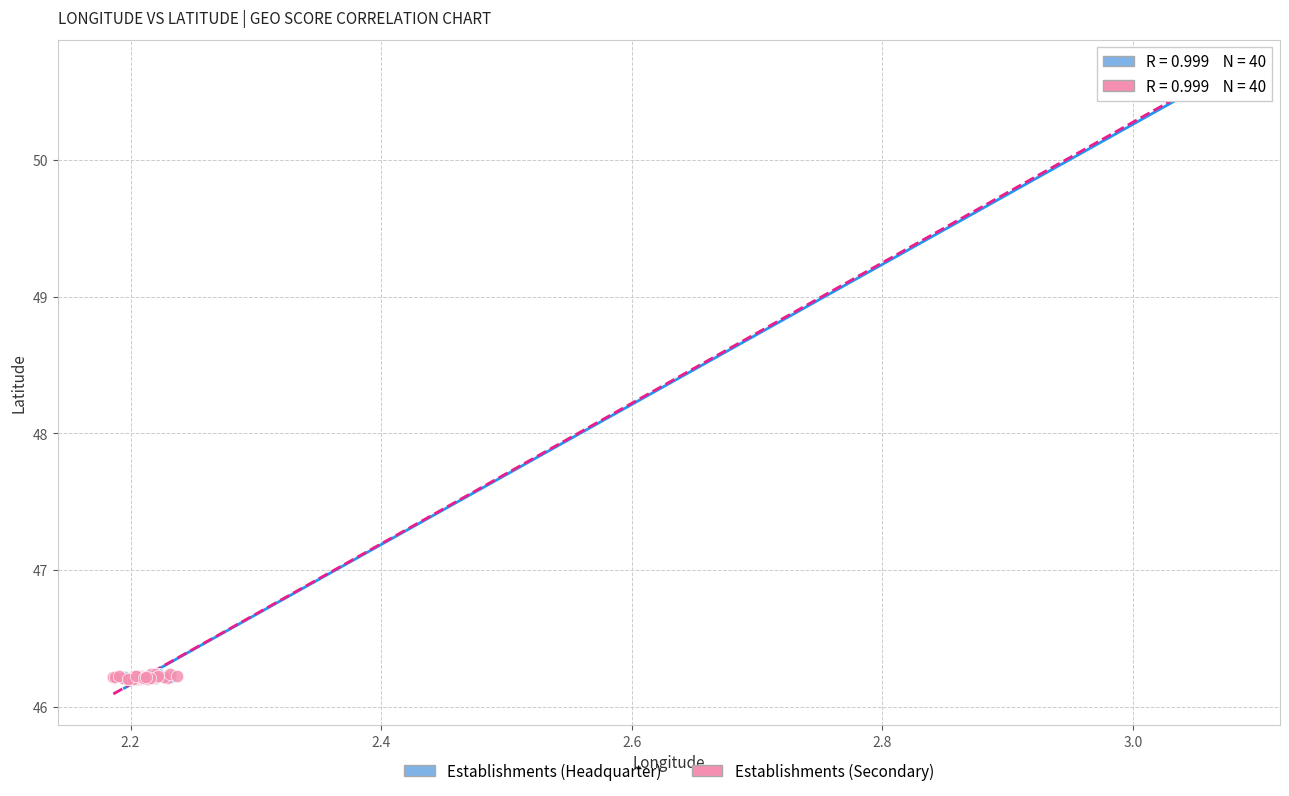

Which series has the widest spread of Y values?

Establishments (Secondary)